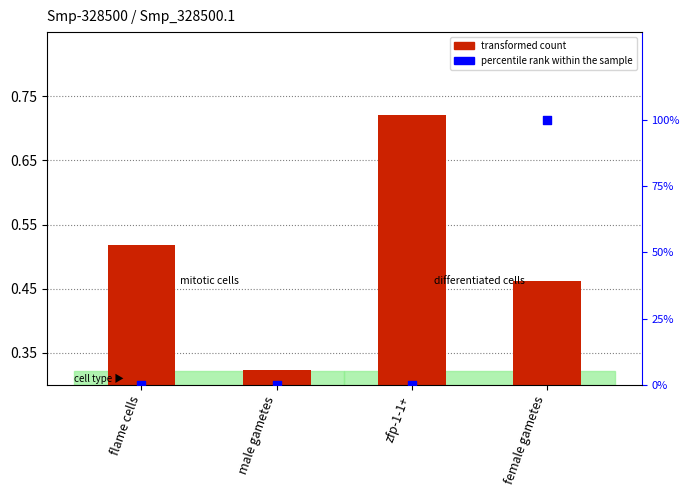

What are all the series names shown in the legend?

transformed count, percentile rank within the sample